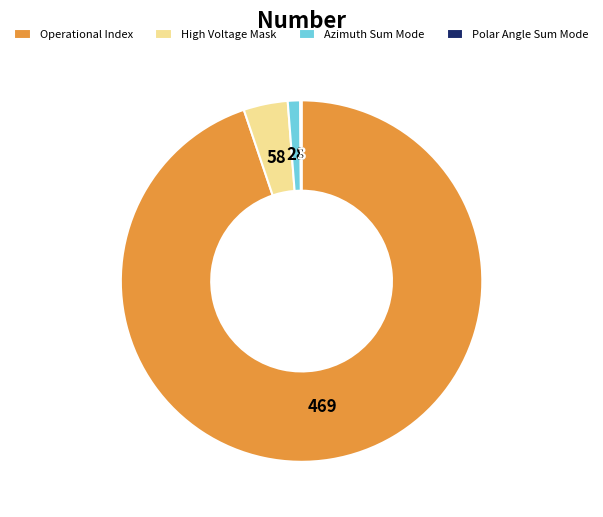

Which has a higher value, Operational Index or Azimuth Sum Mode?

Operational Index